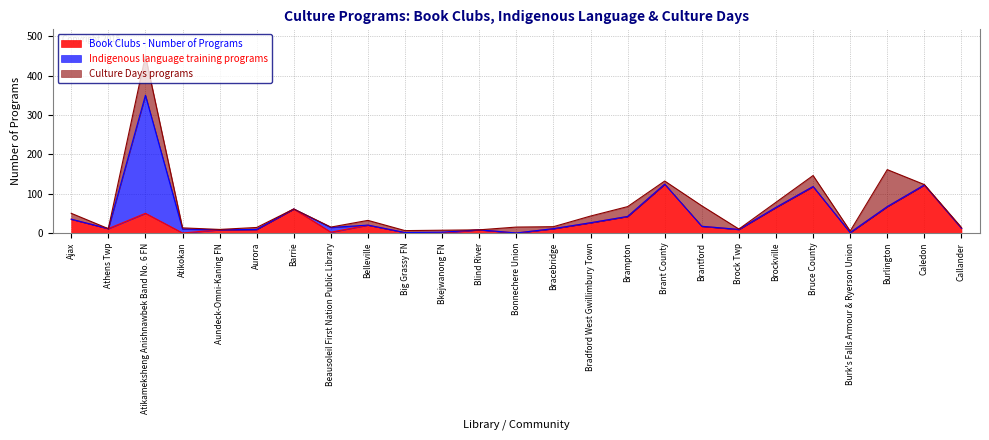

How many series are shown in this chart?

3